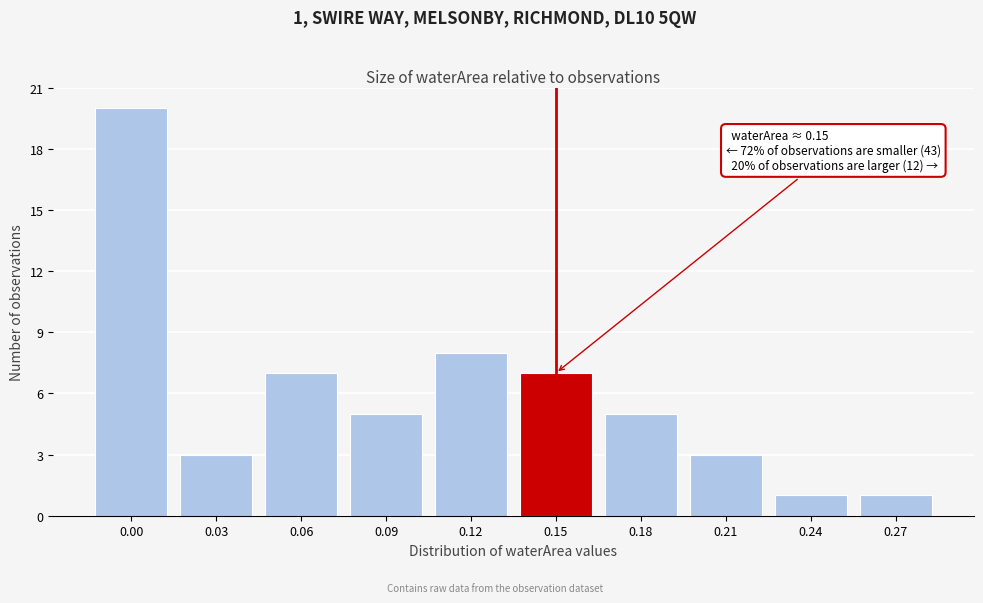

Reading left to right, what are all the values shown in this chart?

20	3	7	5	8	7	5	3	1	1